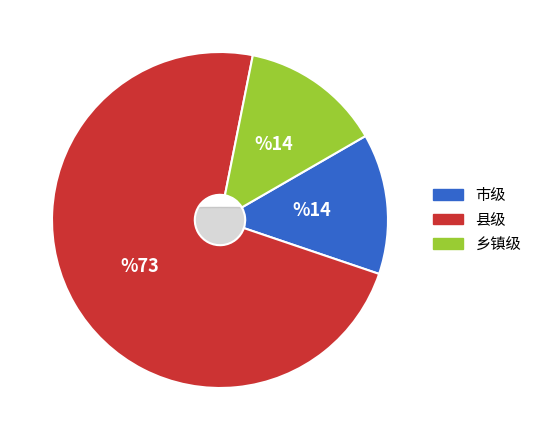

Rank the categories by value from highest to lowest.

县级, 市级, 乡镇级